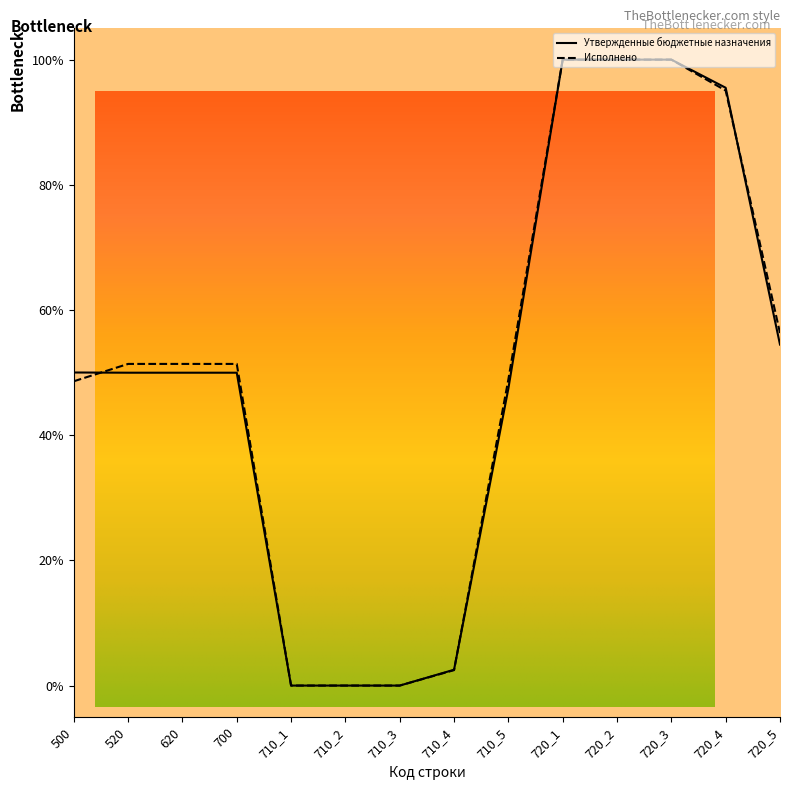

Does the chart display data point markers on the line(s)?

No